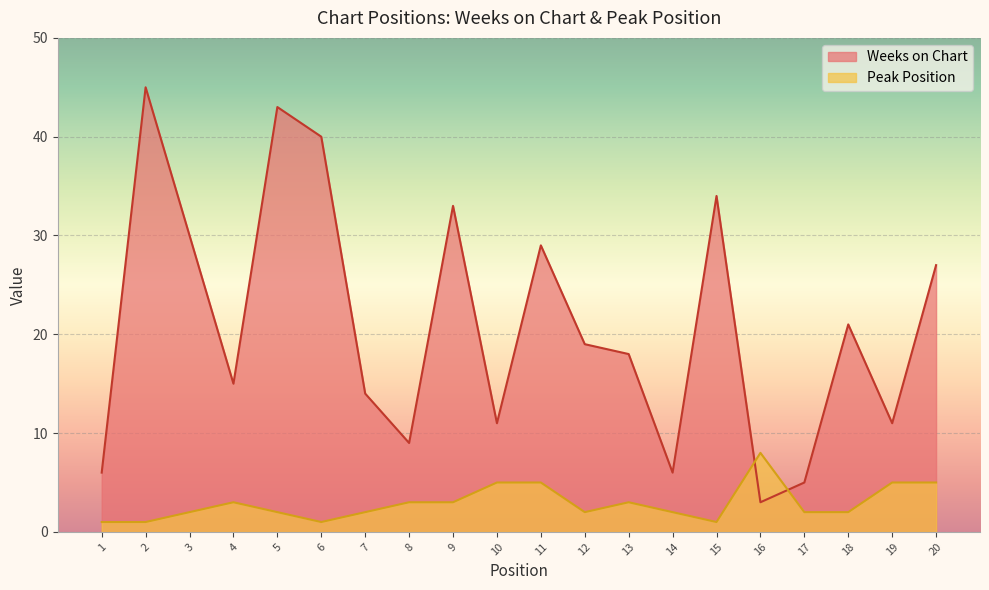

Reading left to right, list all the values displayed in this chart.

Weeks on Chart: 6	45	30	15	43	40	14	9	33	11	29	19	18	6	34	3	5	21	11	27
Peak Position: 1	1	2	3	2	1	2	3	3	5	5	2	3	2	1	8	2	2	5	5